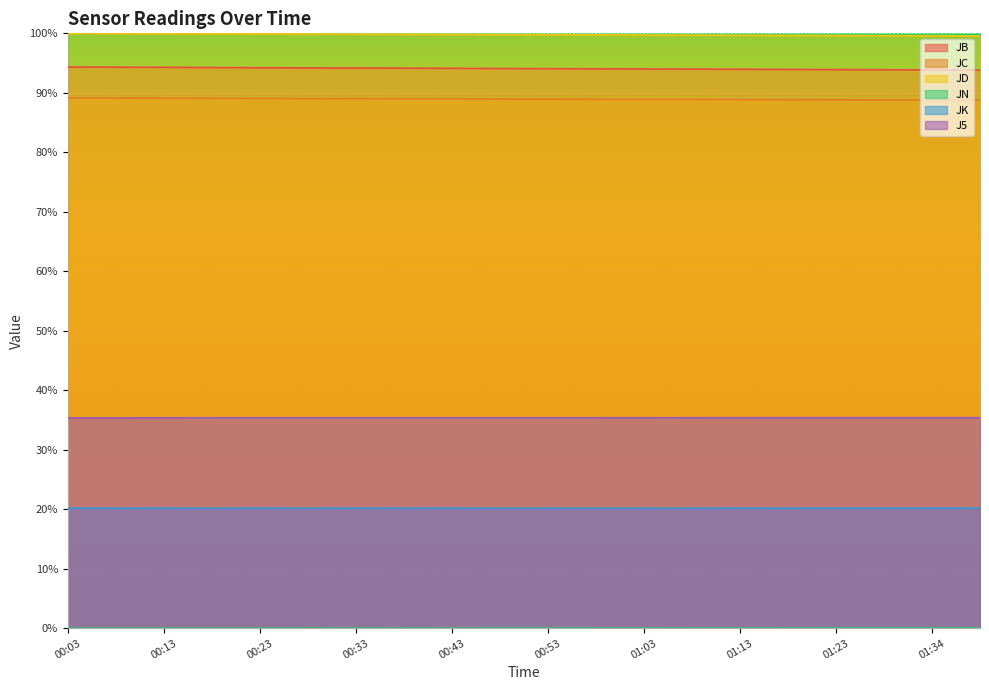

Between 00:13 and 01:03, which series saw the biggest shift?

JB